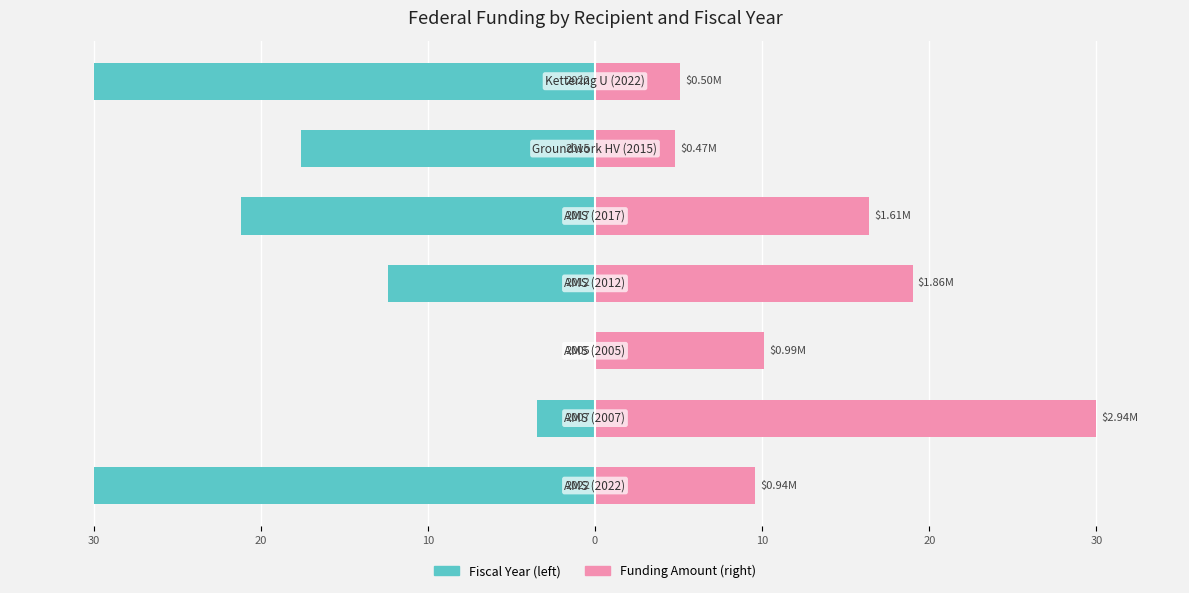

At 30, list the series in order from smallest to largest.

Fiscal Year (normalized left), Funding (normalized right)